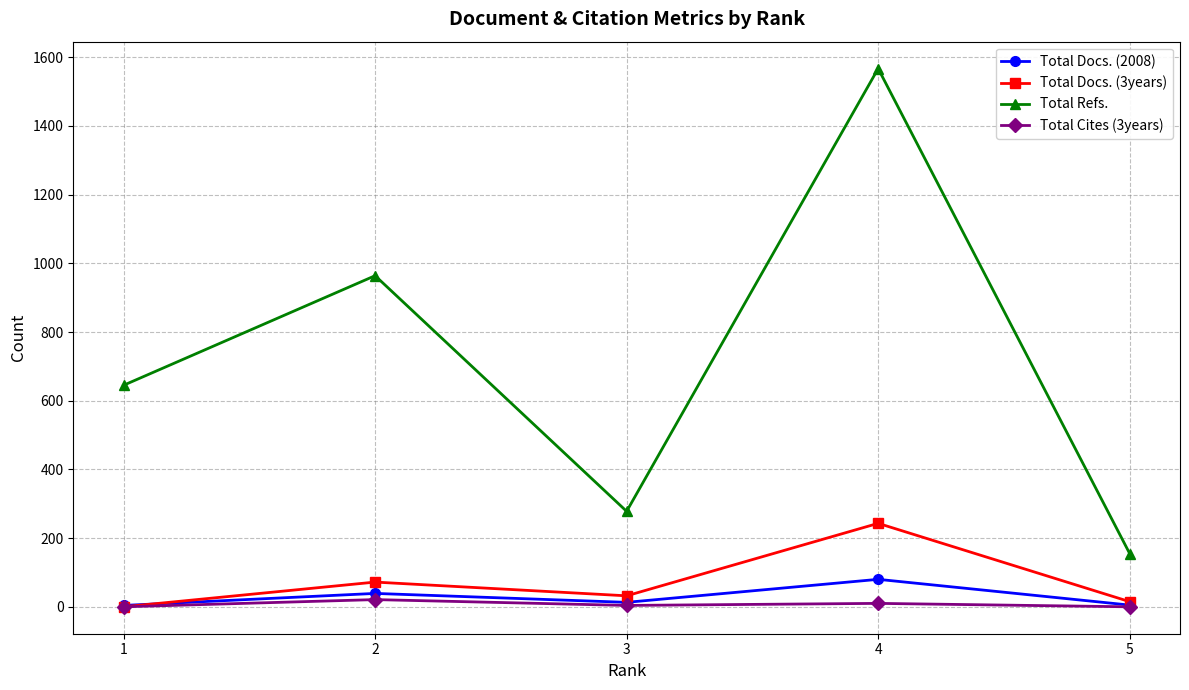

What is the total value across all series at 1?

649